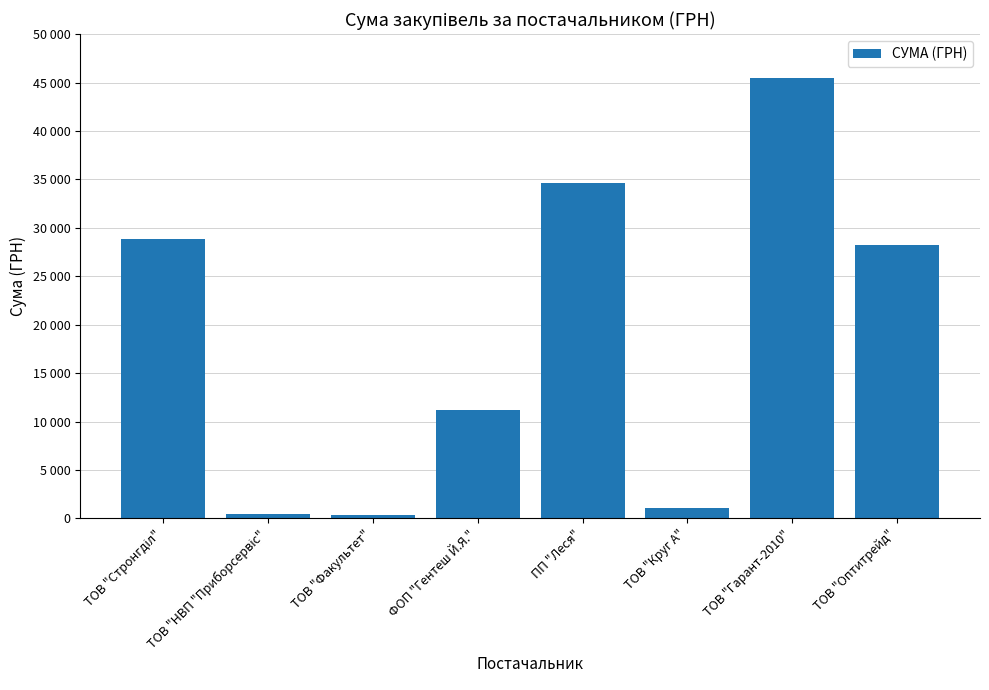

Does the chart contain any negative values?

No